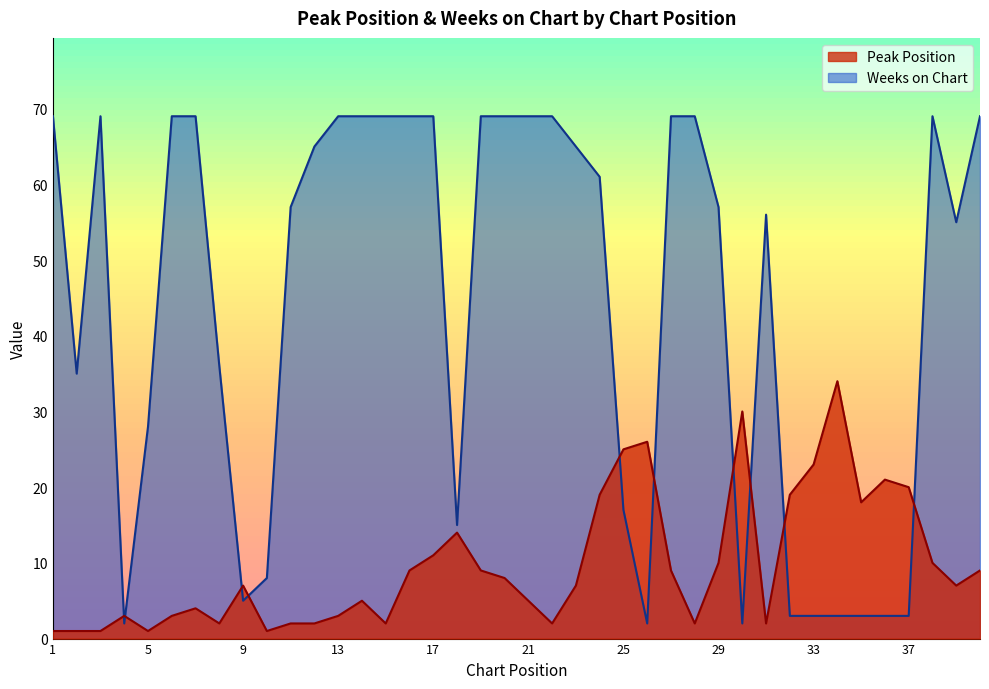

Is the value of Peak Position at 39 greater than the value of Weeks on Chart at 24?

No